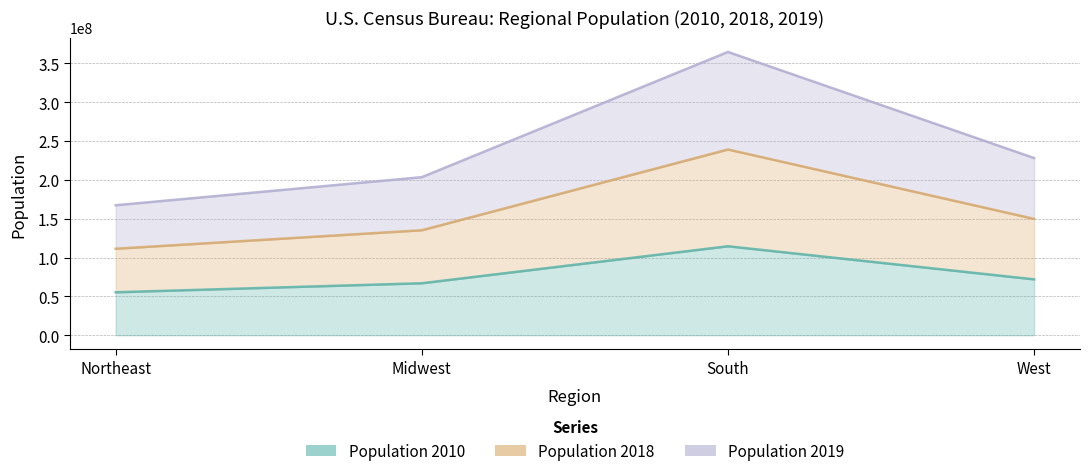

List the labels in order of Population 2019 value, largest first.

South, West, Midwest, Northeast